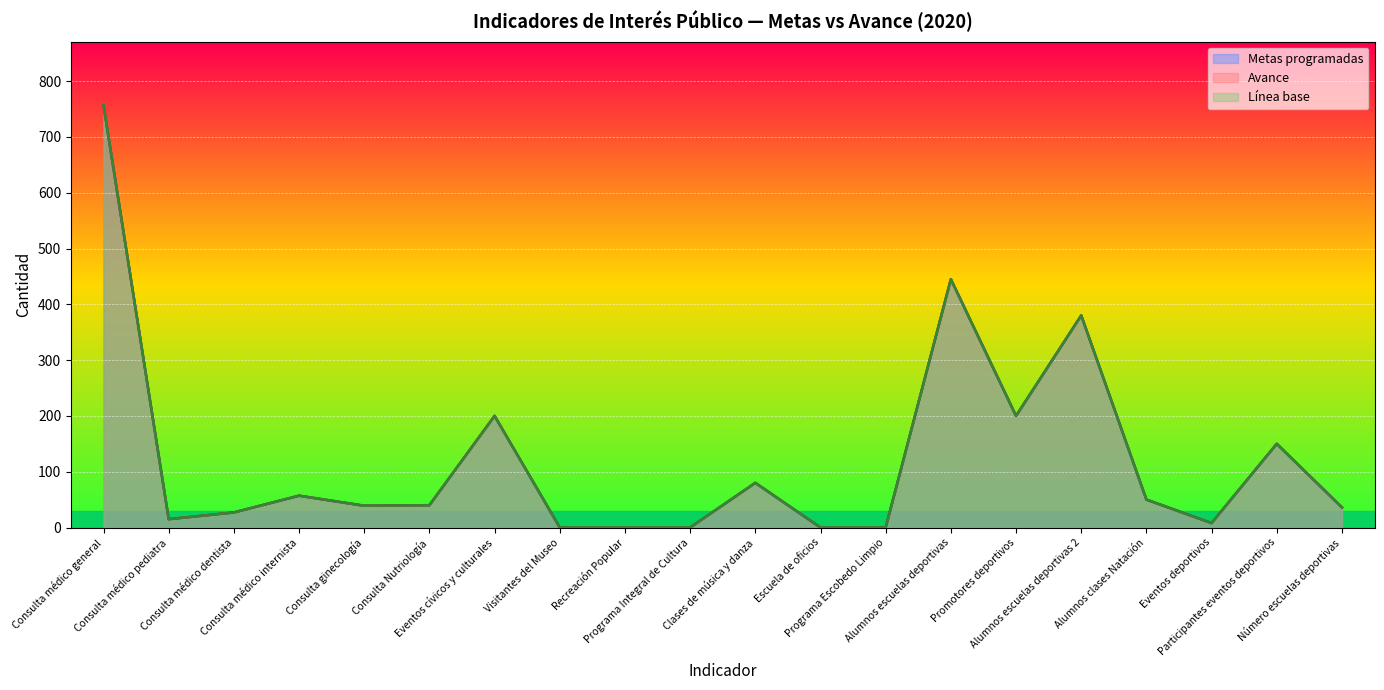

The value of Metas programadas at Alumnos escuelas deportivas 2 is 664. True or false?

False